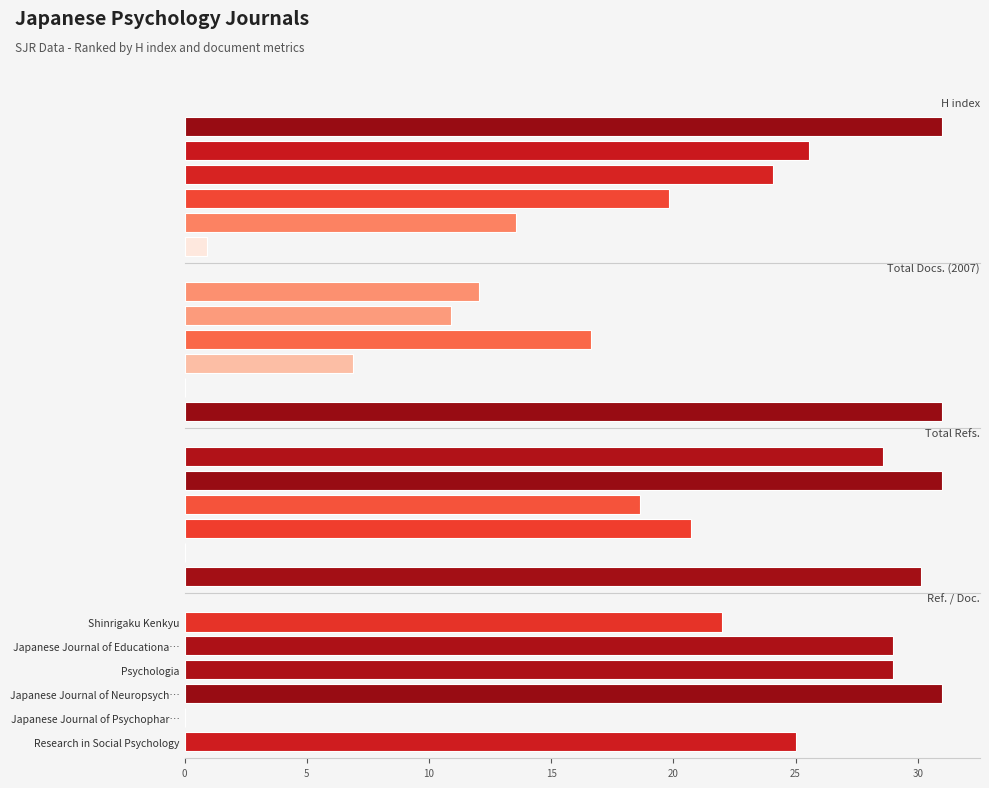

What is the value of the H index bar at the 6th from the left?

7